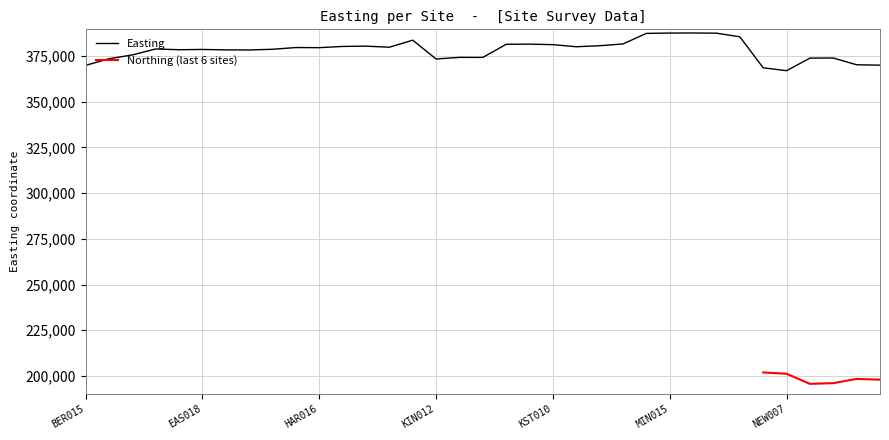

The value at EAS017 is 378490. True or false?

True